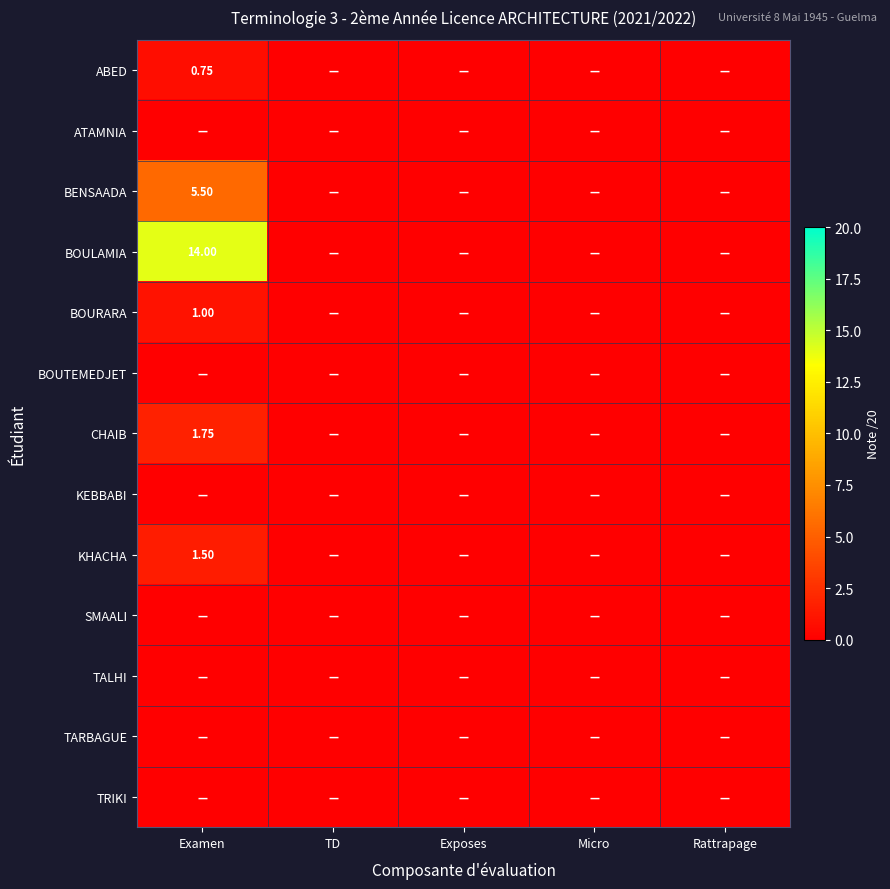

Which series has the largest total across all categories?

BOULAMIA